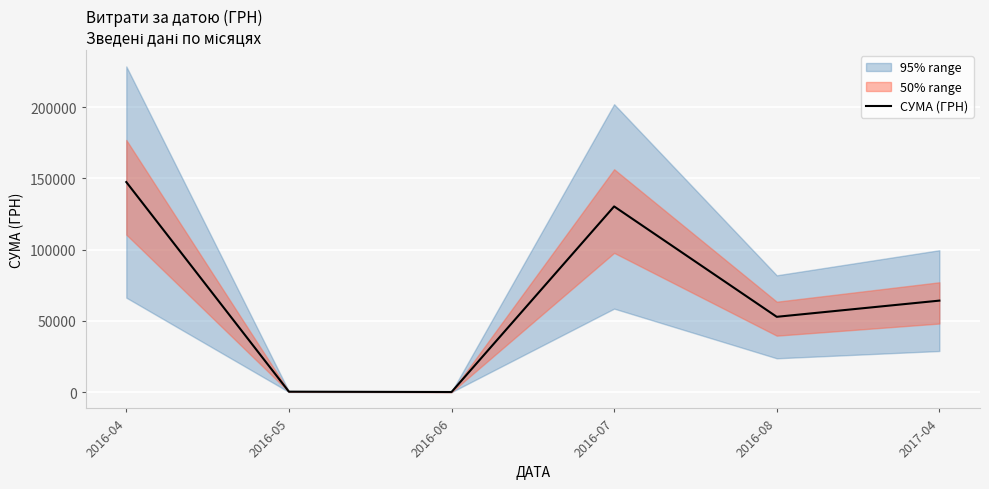

Reading left to right, list all the values displayed in this chart.

2016-04=147482.4	2016-05=420.0	2016-06=176.0	2016-07=130379.7	2016-08=52936.8	2017-04=64293.0